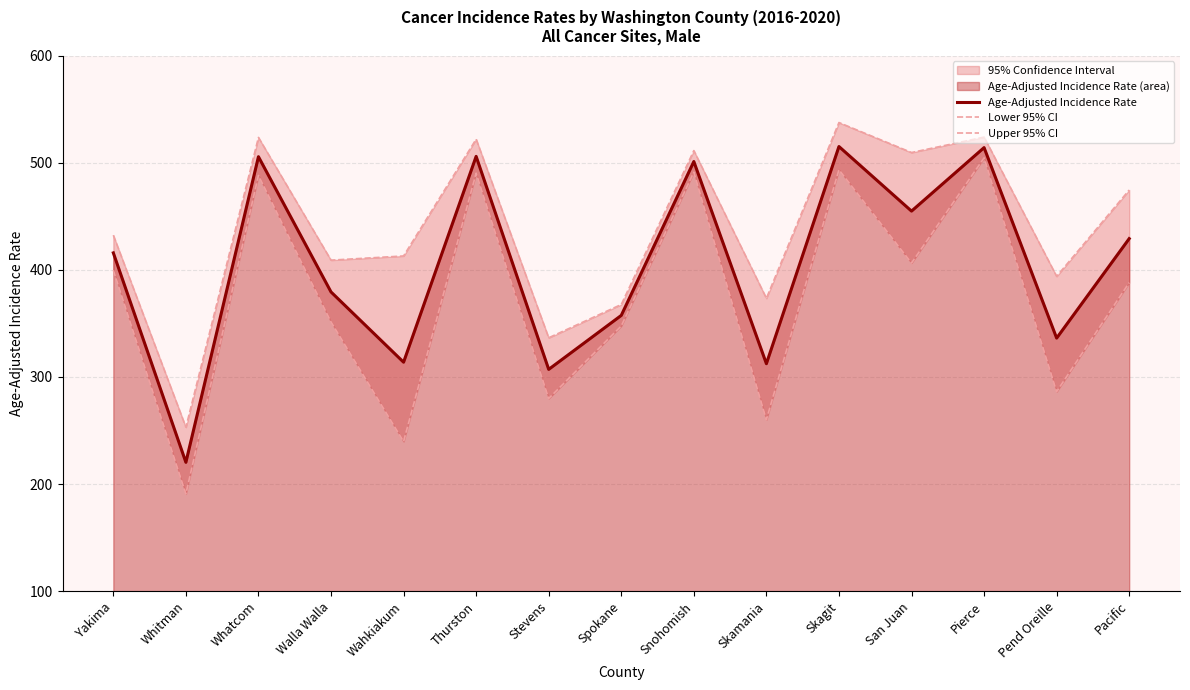

In Upper 95% CI, how many points are higher than both neighbors (excluding endpoints)?

5